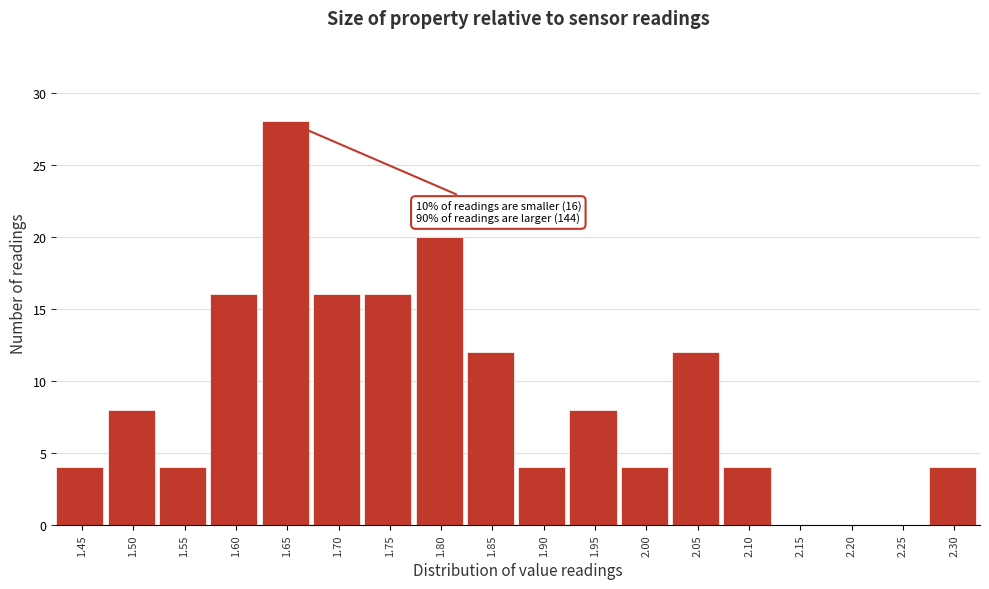

Reading right to left, list all the values displayed in this chart.

2.30=4	2.25=0	2.20=0	2.15=0	2.10=4	2.05=12	2.00=4	1.95=8	1.90=4	1.85=12	1.80=20	1.75=16	1.70=16	1.65=28	1.60=16	1.55=4	1.50=8	1.45=4